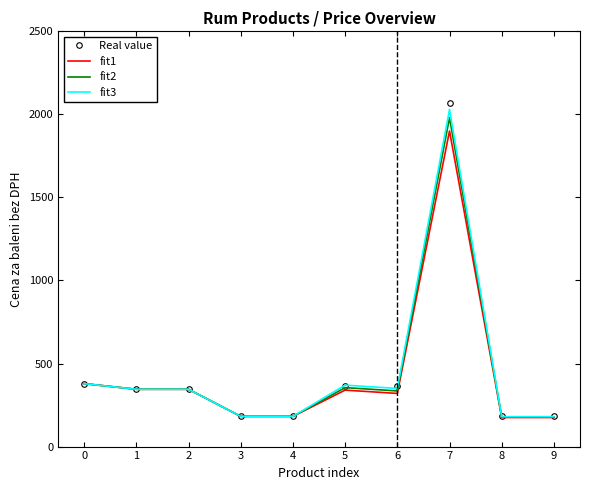

How many categories are shown in the chart?

10